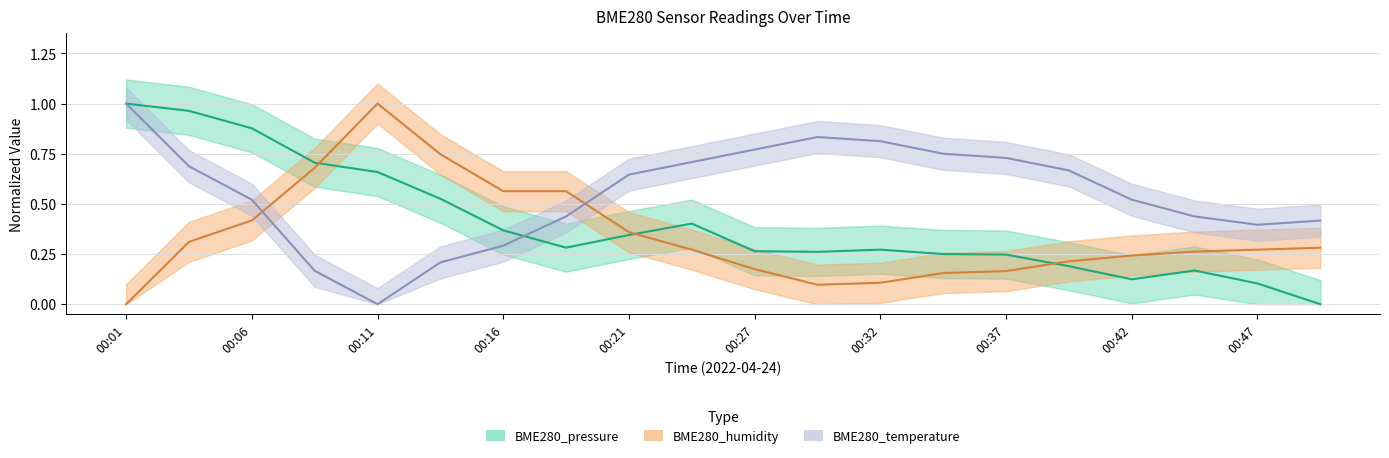

How many interior local peaks does the BME280_temperature series have?

1